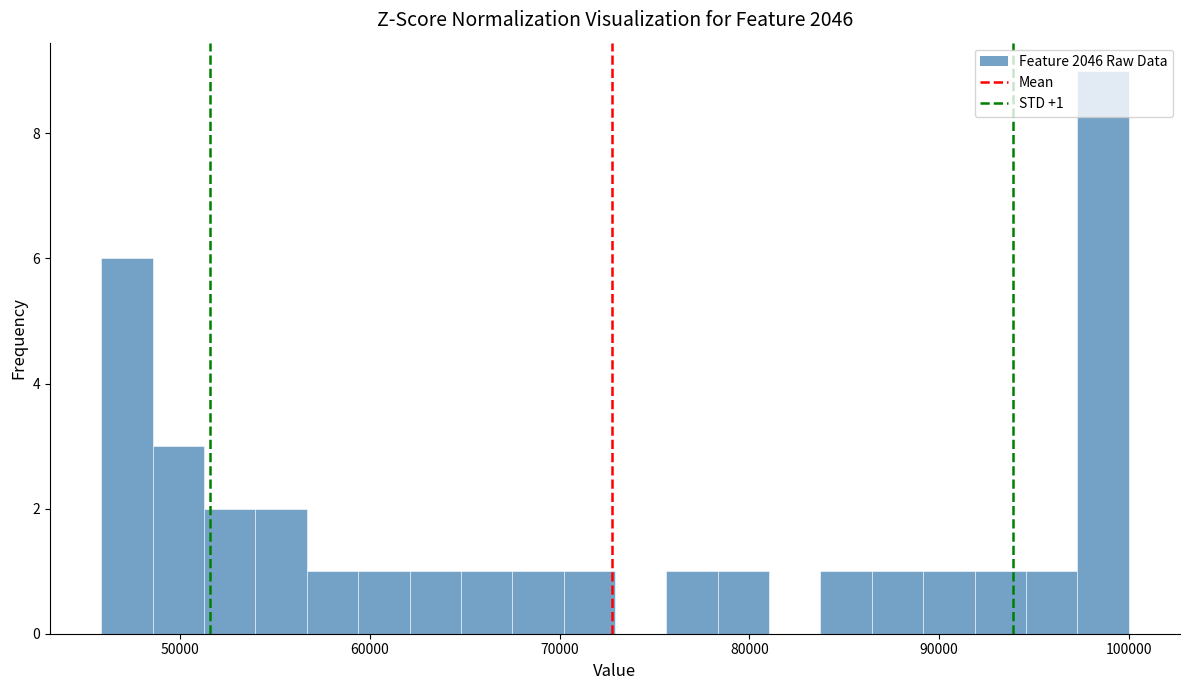

Around what value on the x-axis is the tallest bar? Give the approximate position of its centre, as read against the axis.

99000